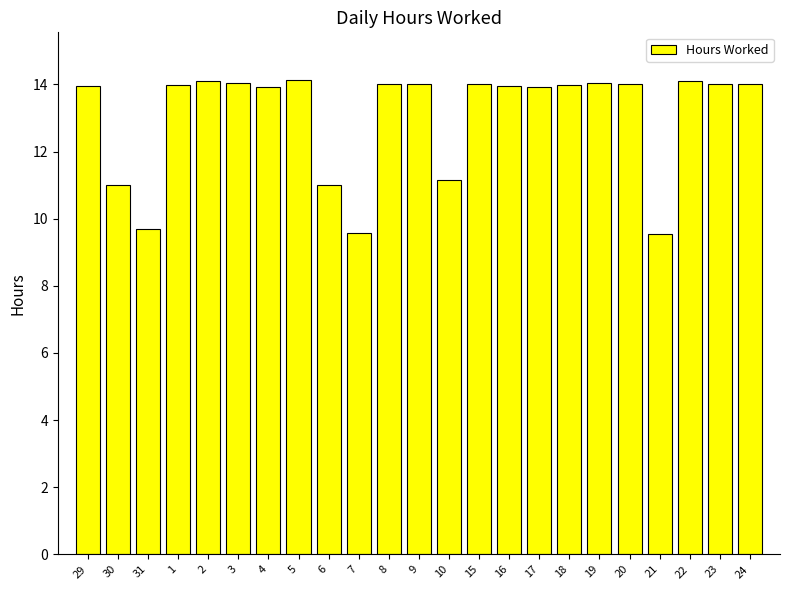

What is the value of the 11th bar from the left?

14.0